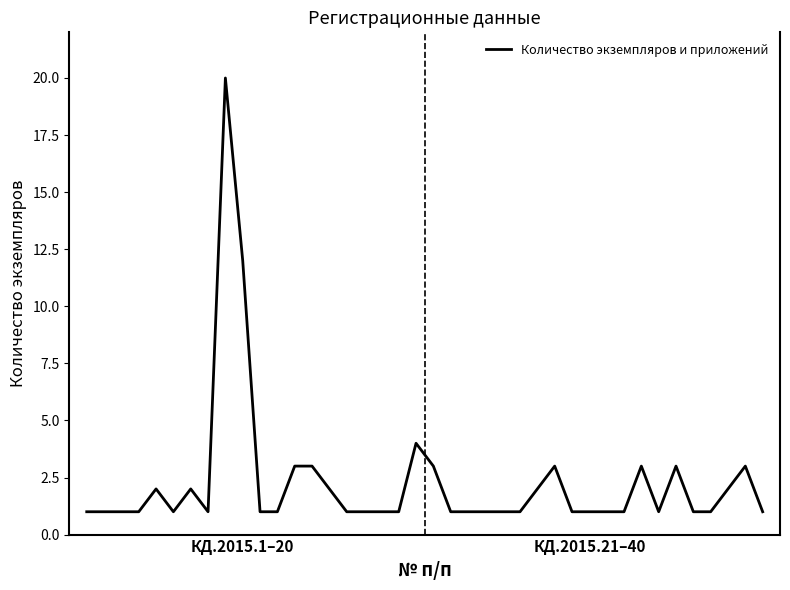

What is the greatest value displayed?

20